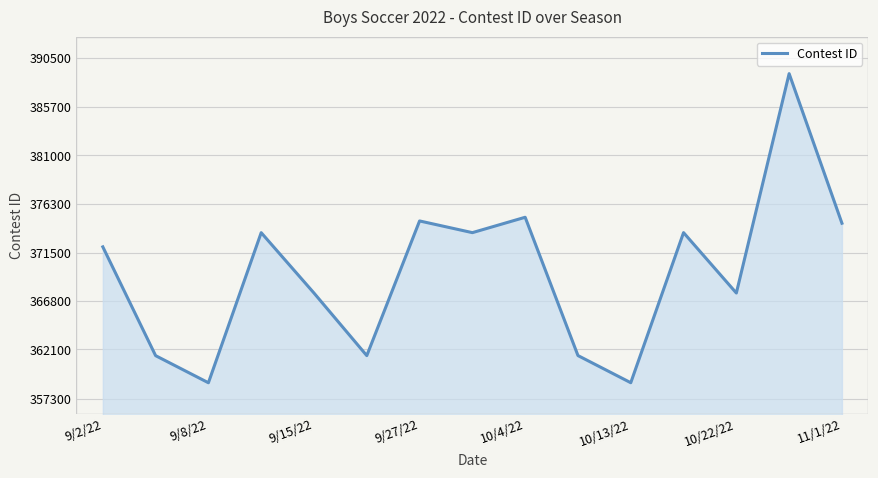

What is the minimum value shown in the chart?

358837